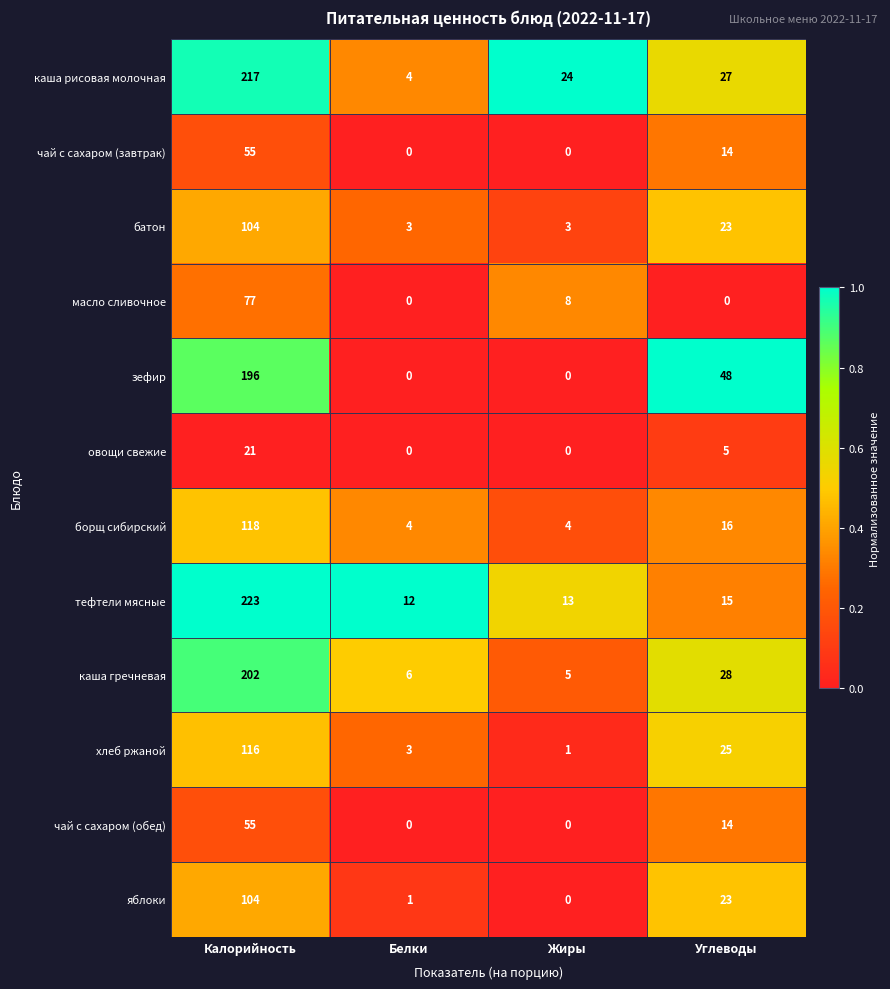

What is the average value of the батон series?

33